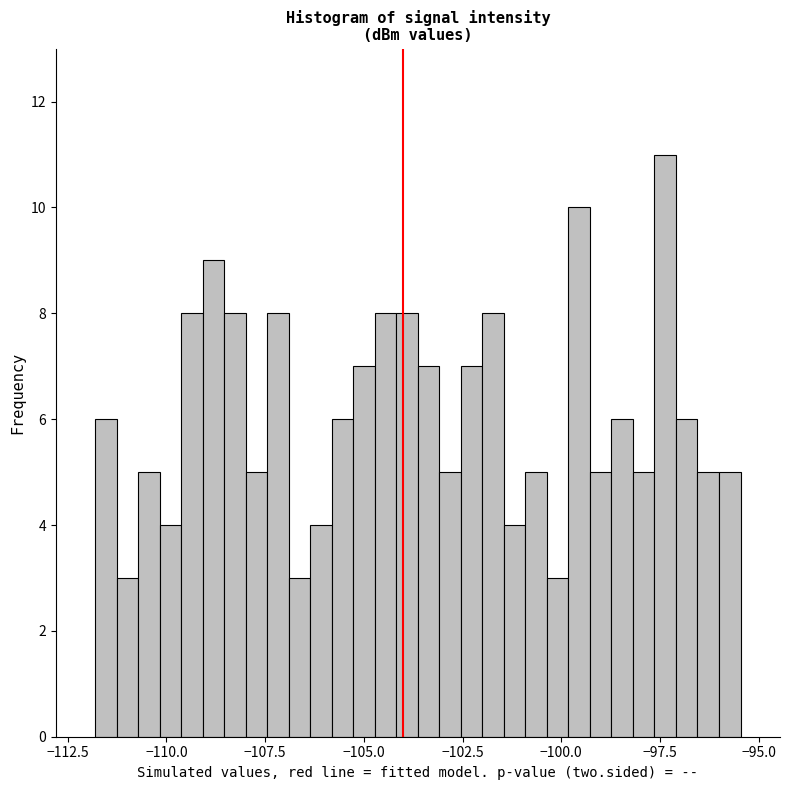

Around what value on the x-axis is the tallest bar? Give the approximate position of its centre, as read against the axis.

-97.5